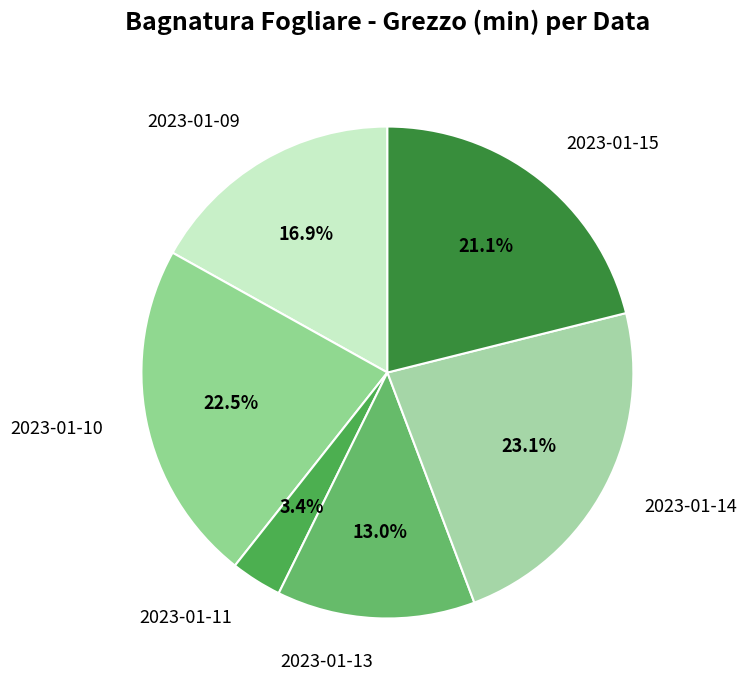

Does any single category account for the majority?

No